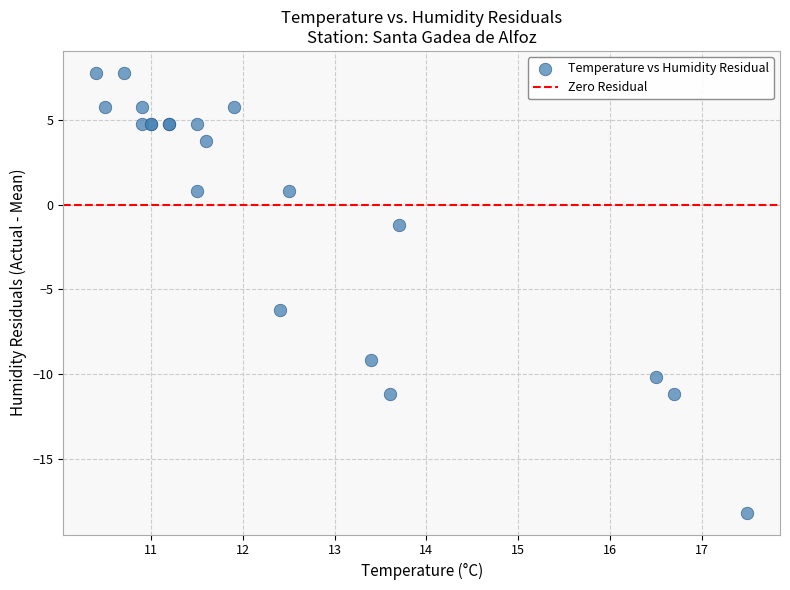

What Y value in the scatter plot is closest to -5?

-6.2